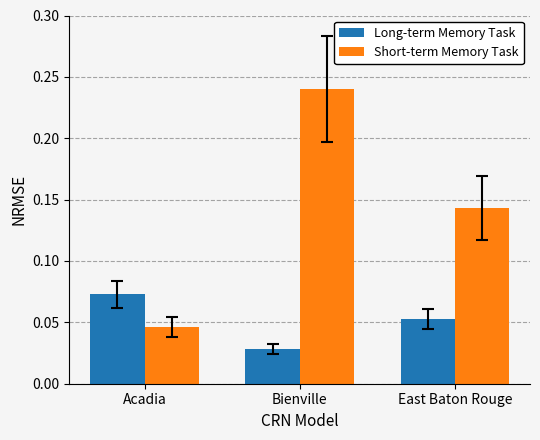

Which series has the largest total across all categories?

Short-term Memory Task